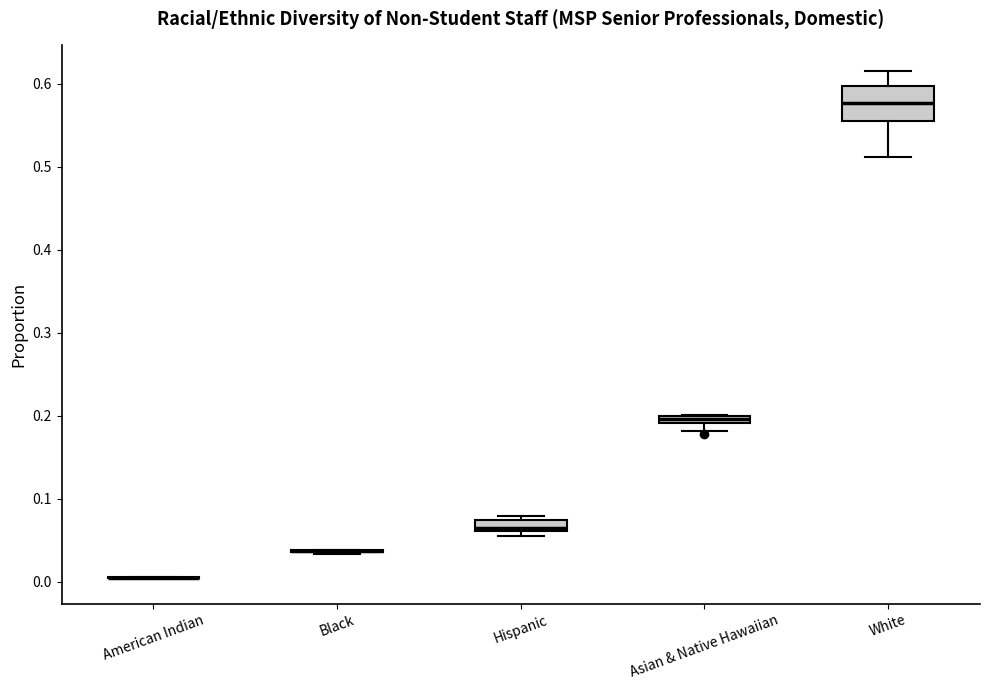

Which box is the tallest, from its lower edge to its upper edge?

White